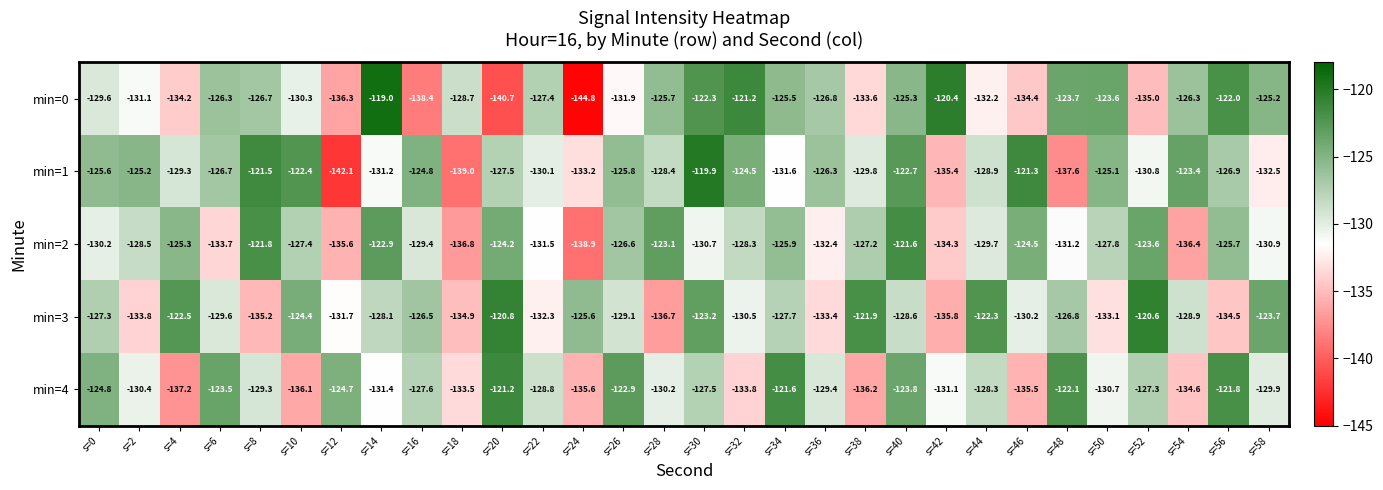

What is the difference between the maximum and minimum values in the min=3 series?

16.1